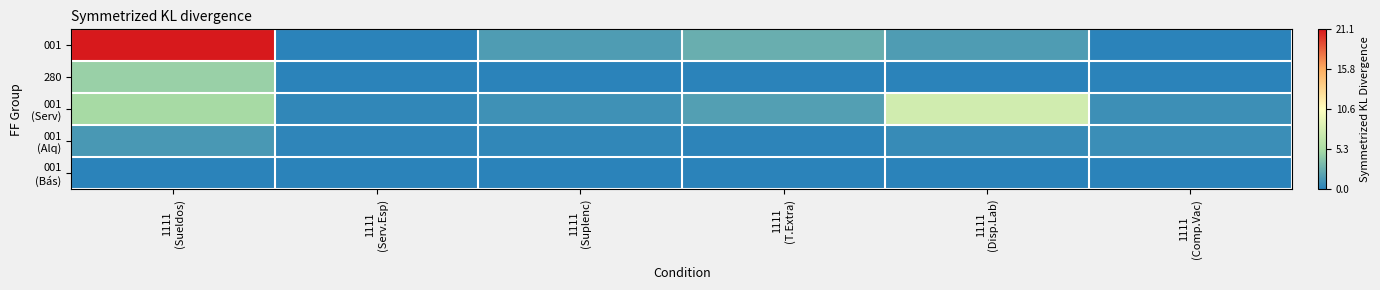

What is the total value across all series at 1111
(T.Extra)?

4.4